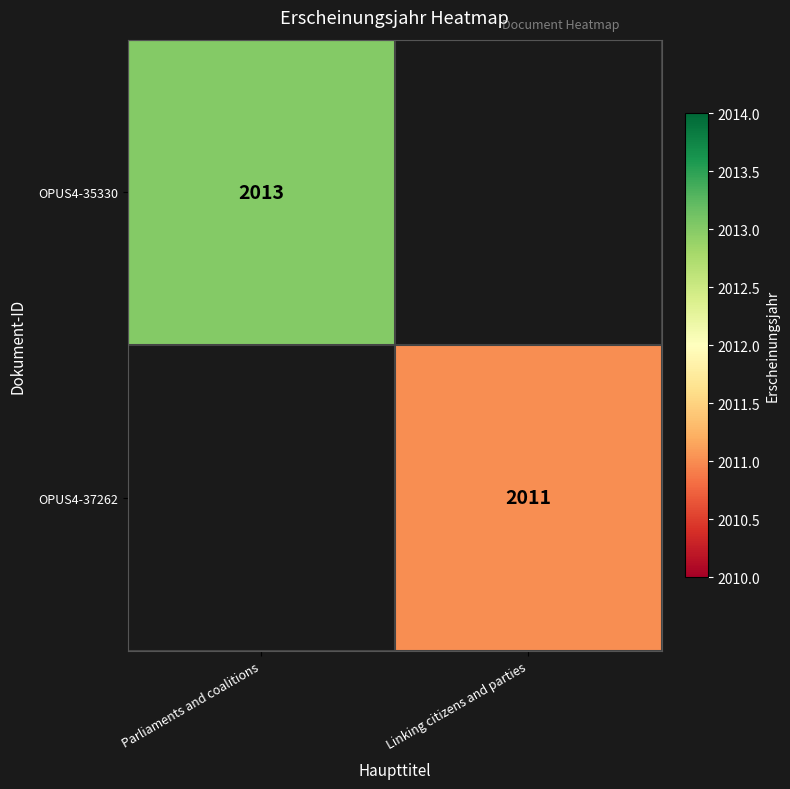

True or false: OPUS4-37262 has a value of 448 at Linking citizens and parties.

False